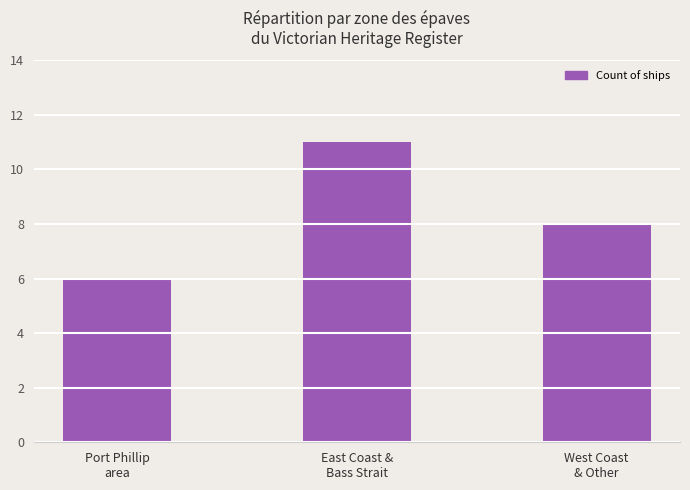

Which has a higher value, Port Phillip
area or West Coast
& Other?

West Coast
& Other